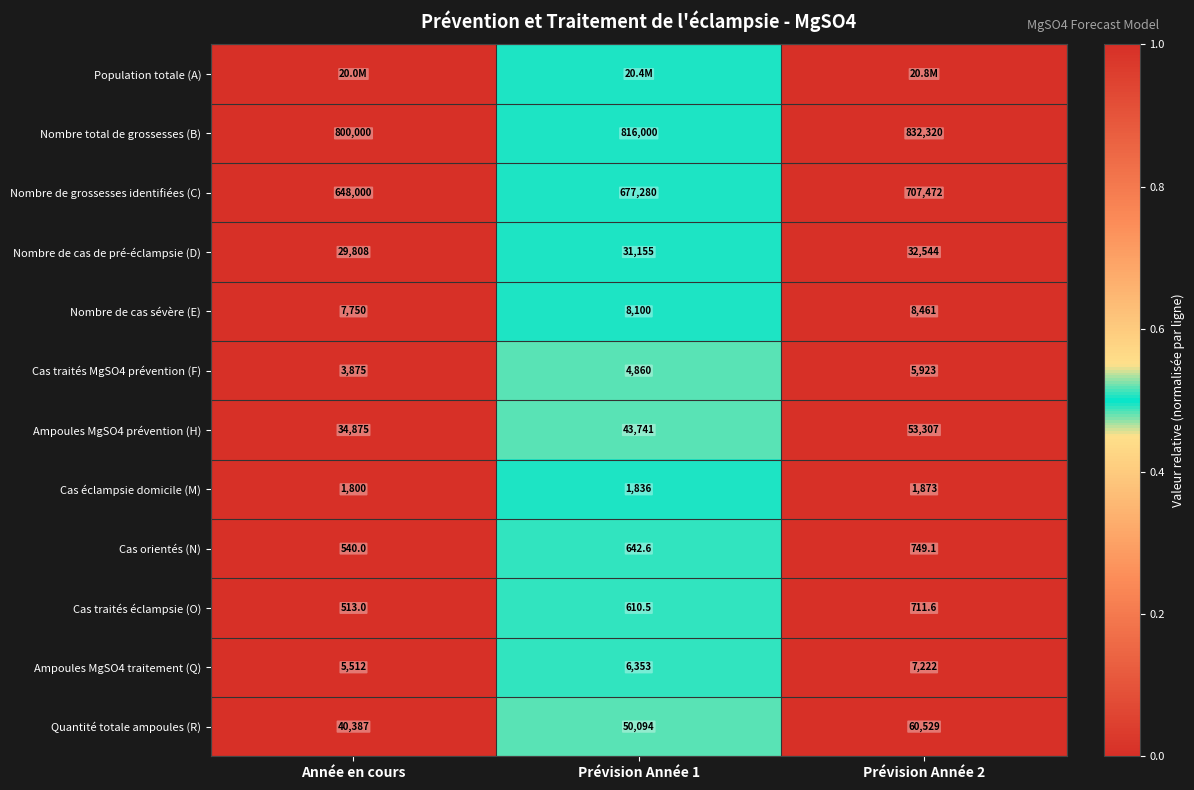

Is the value of Ampoules MgSO4 traitement (Q) at Prévision Année 2 greater than the value of Nombre de cas de pré-éclampsie (D) at Année en cours?

No